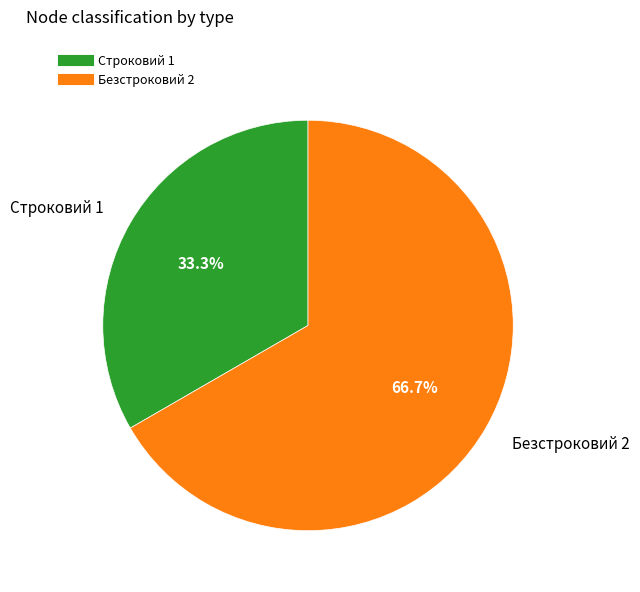

Which slice is the smallest?

Строковий